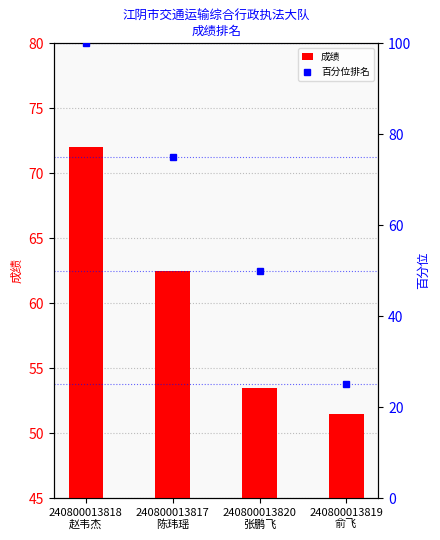

The value of 百分位排名 at 240800013818
赵韦杰 is 151.1. True or false?

False